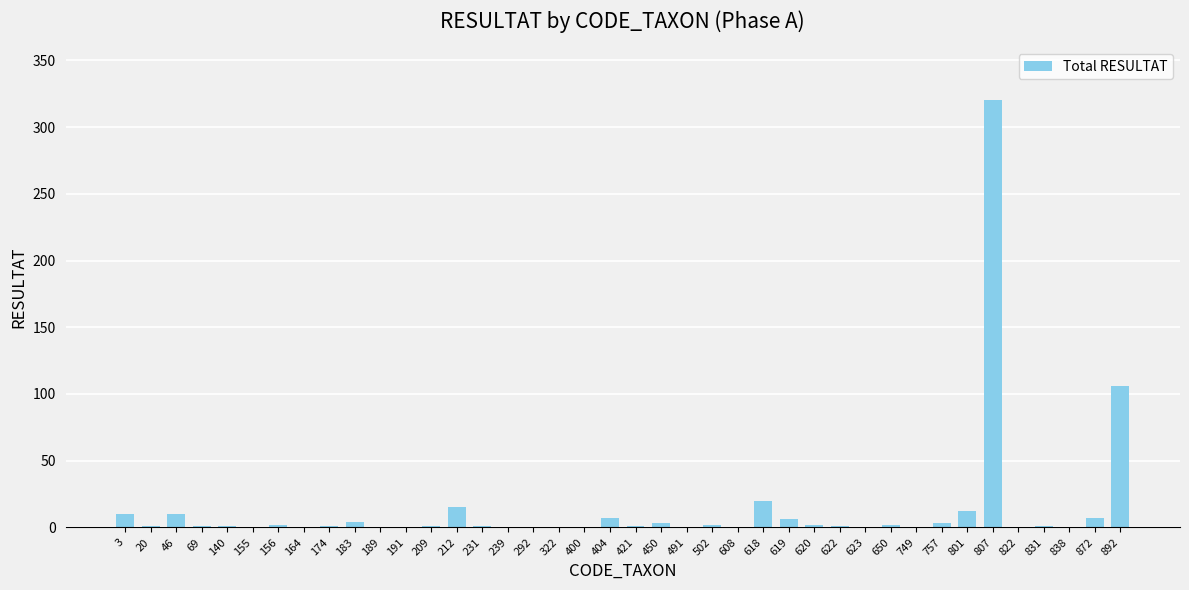

Where is the data nearest to the value 160?

892